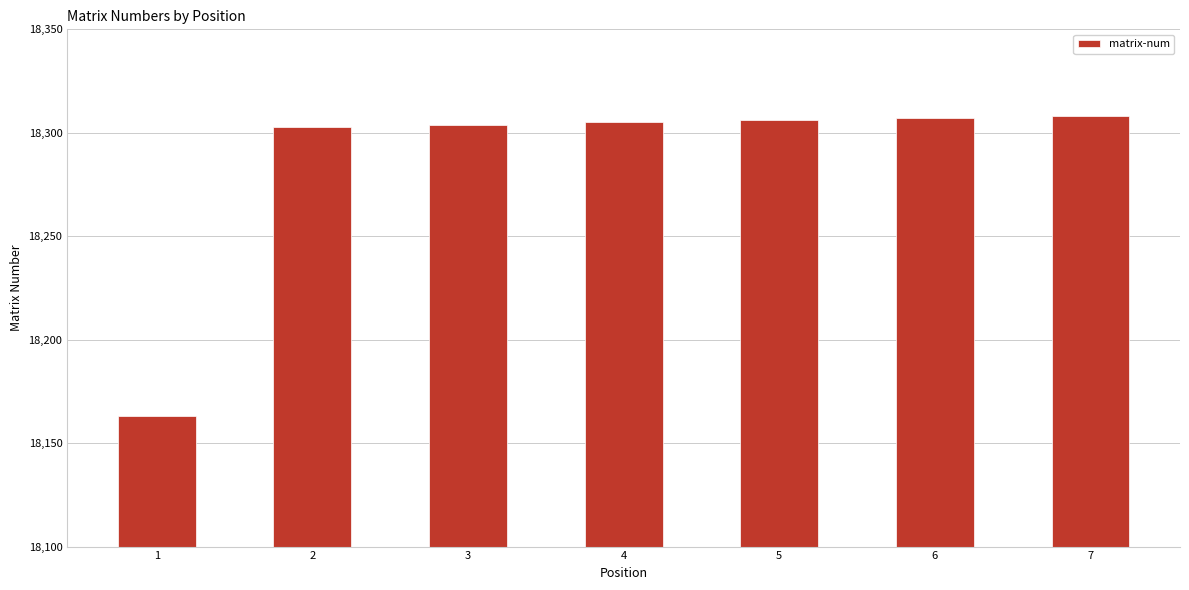

Which label corresponds to the smallest value in the chart?

1